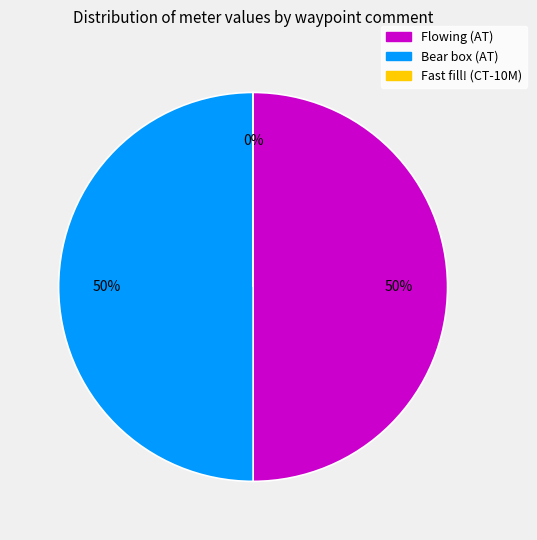

To the nearest percent, what is the difference between the largest and smallest slice percentages?

50%